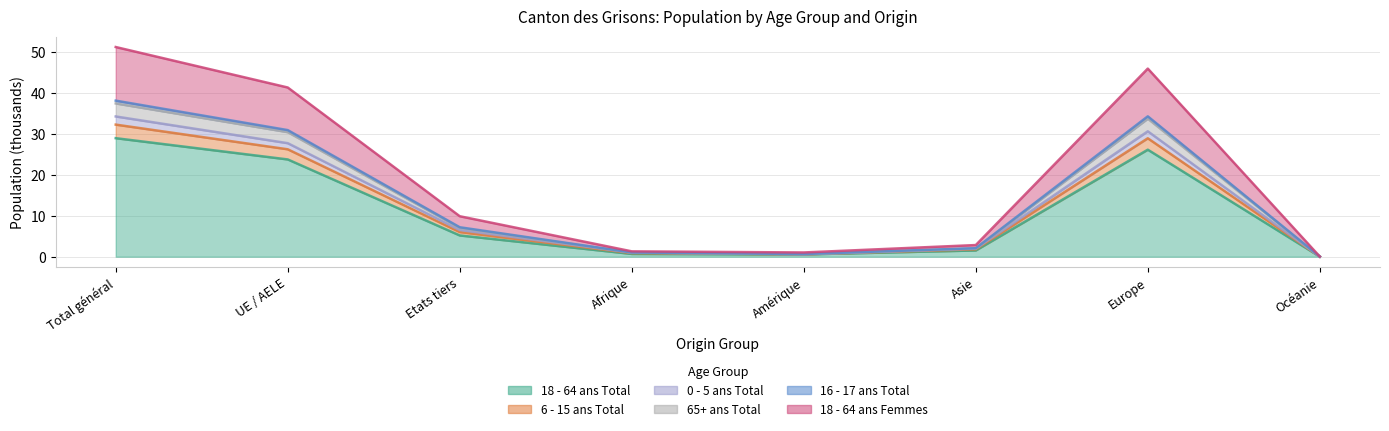

True or false: 0 - 5 ans Total has more than 0 interior local peaks.

True